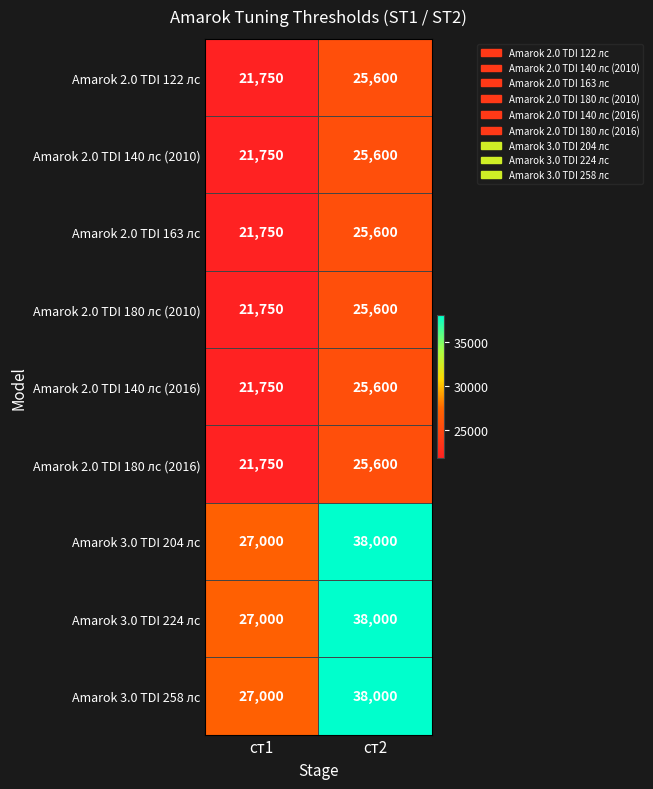

How many series are shown in this chart?

9